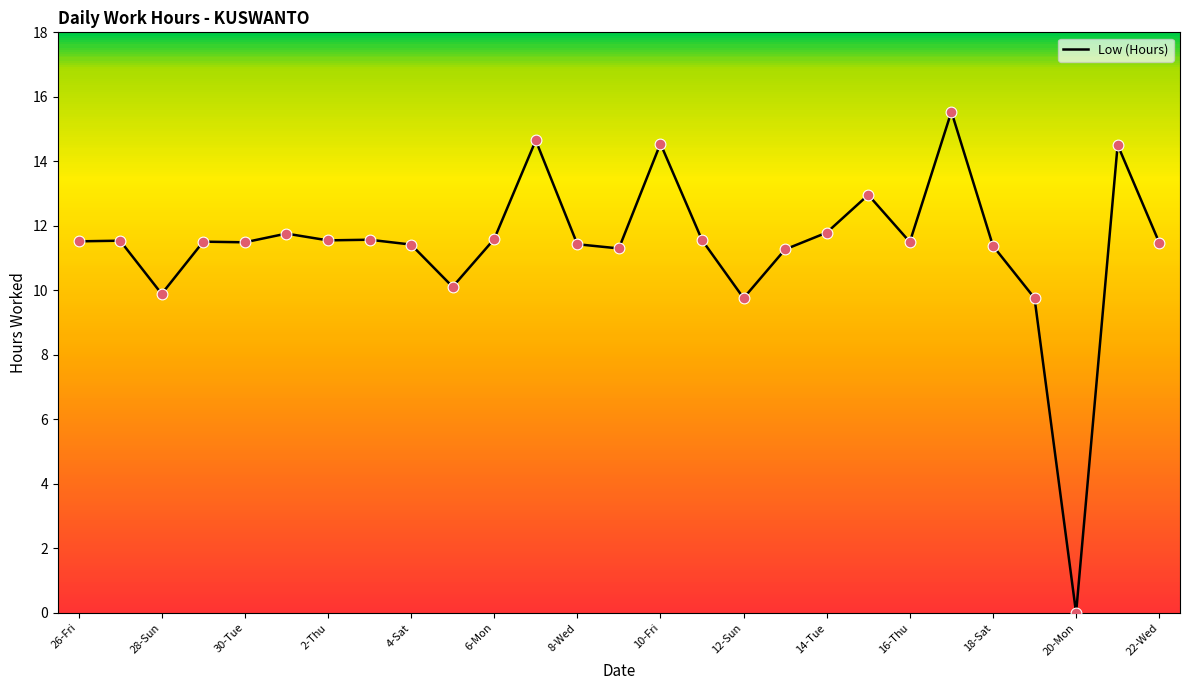

Which has a higher value, 16-Thu or 12-Sun?

16-Thu